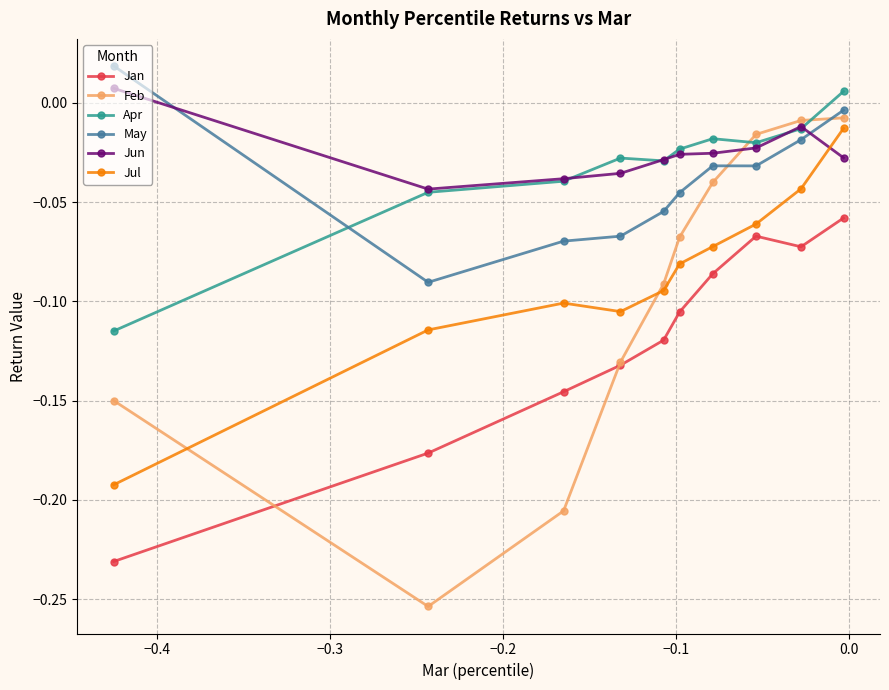

Which series has the widest spread of values?

Feb